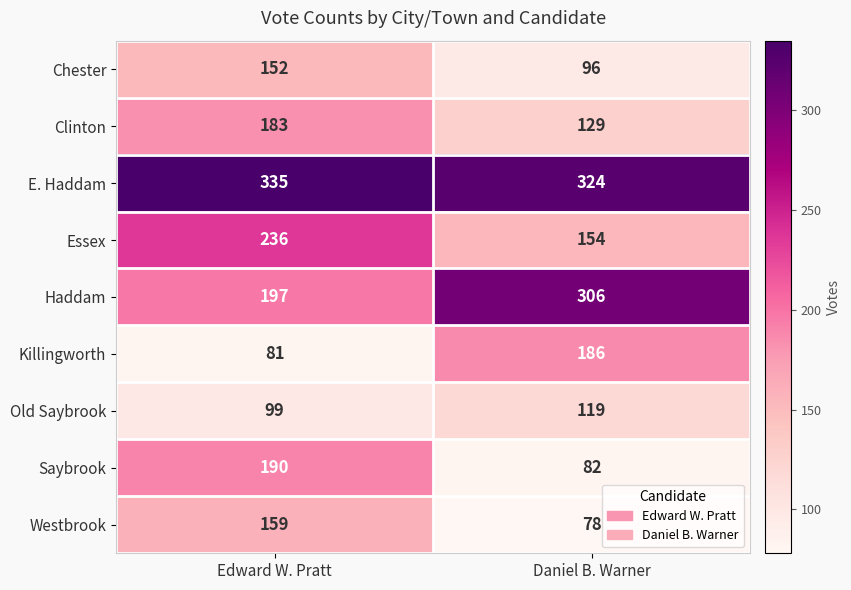

What is the difference between the Saybrook values at Edward W. Pratt and Daniel B. Warner?

108